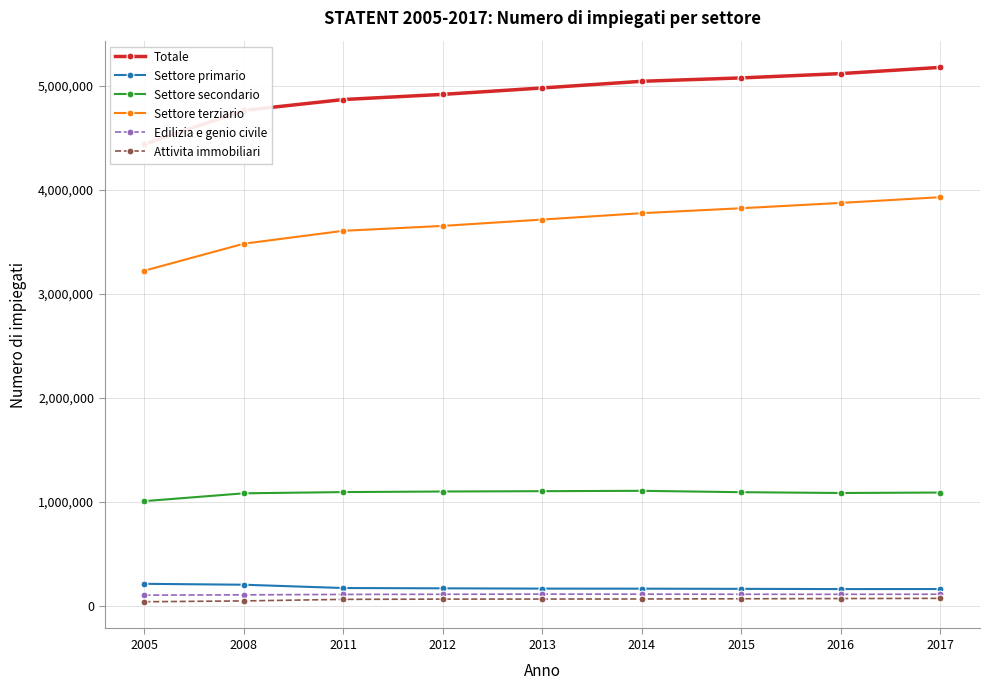

True or false: Settore secondario and Settore terziario intersect in this chart.

False